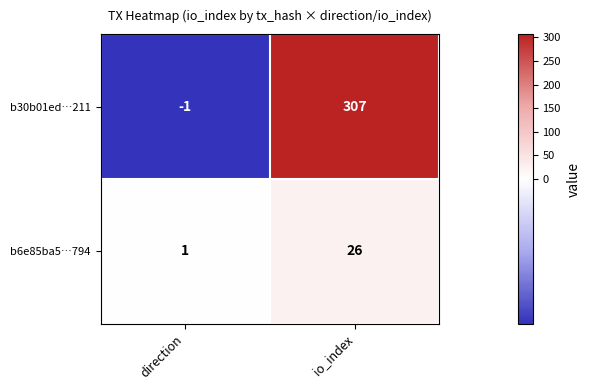

True or false: b30b01ed…211 has a value of -1 at direction.

True